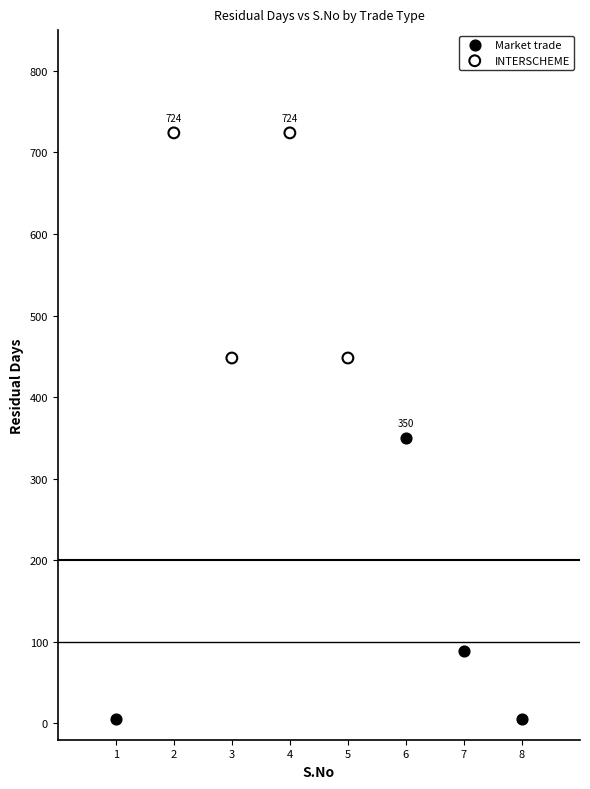

Which series has the largest Y range (max minus min)?

Market trade